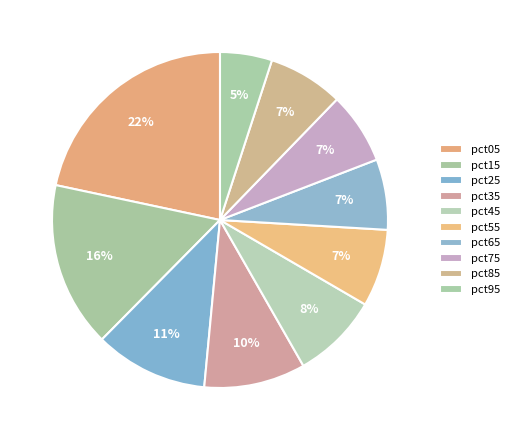

What percentage is the pct55 slice, to the nearest percent?

7%